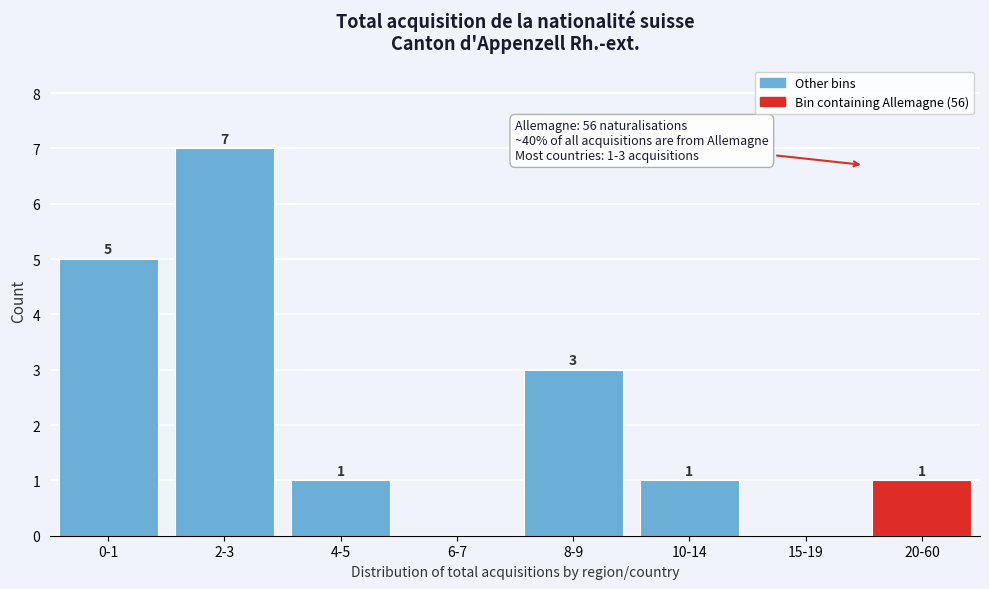

Reading left to right, list all the values displayed in this chart.

0-1=5	2-3=7	4-5=1	6-7=0	8-9=3	10-14=1	15-19=0	20-60=1